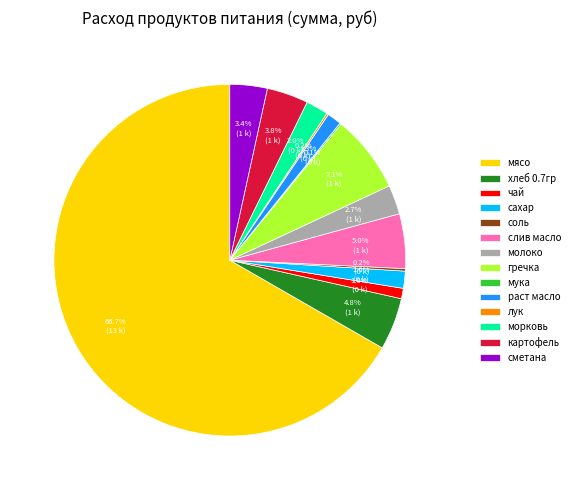

To the nearest percent, what is the combined percentage of сахар and молоко?

4%